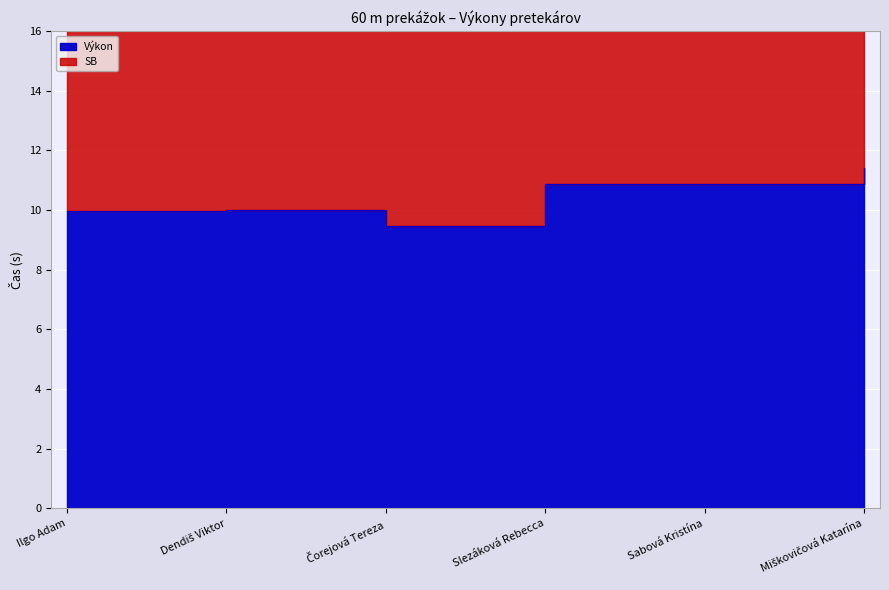

The value at Dendiš Viktor is 10.0. True or false?

True